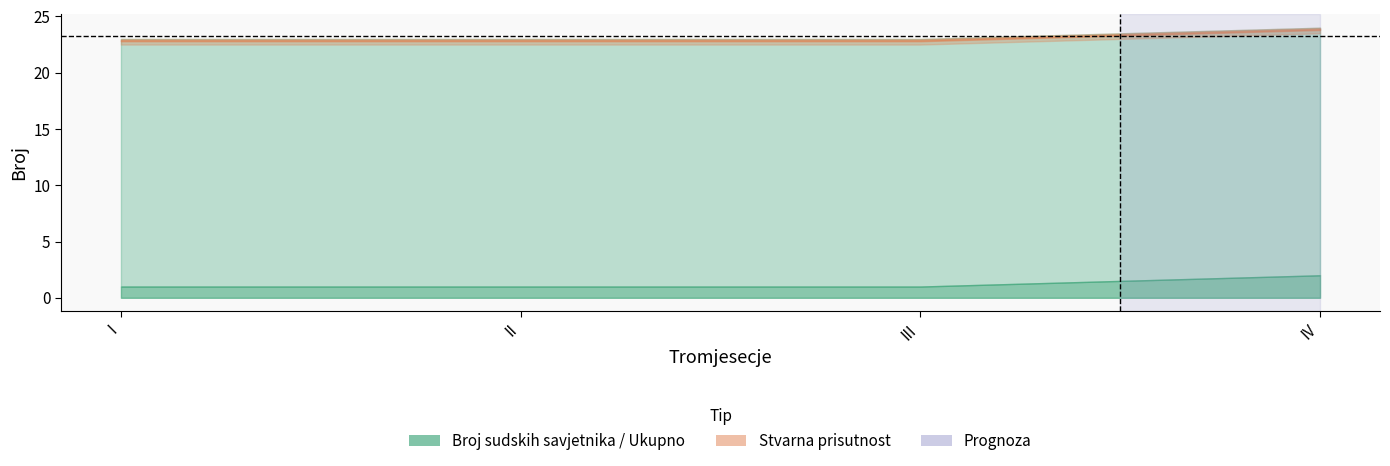

What is the sum of all Ukupan broj rjesavatelja values?

93